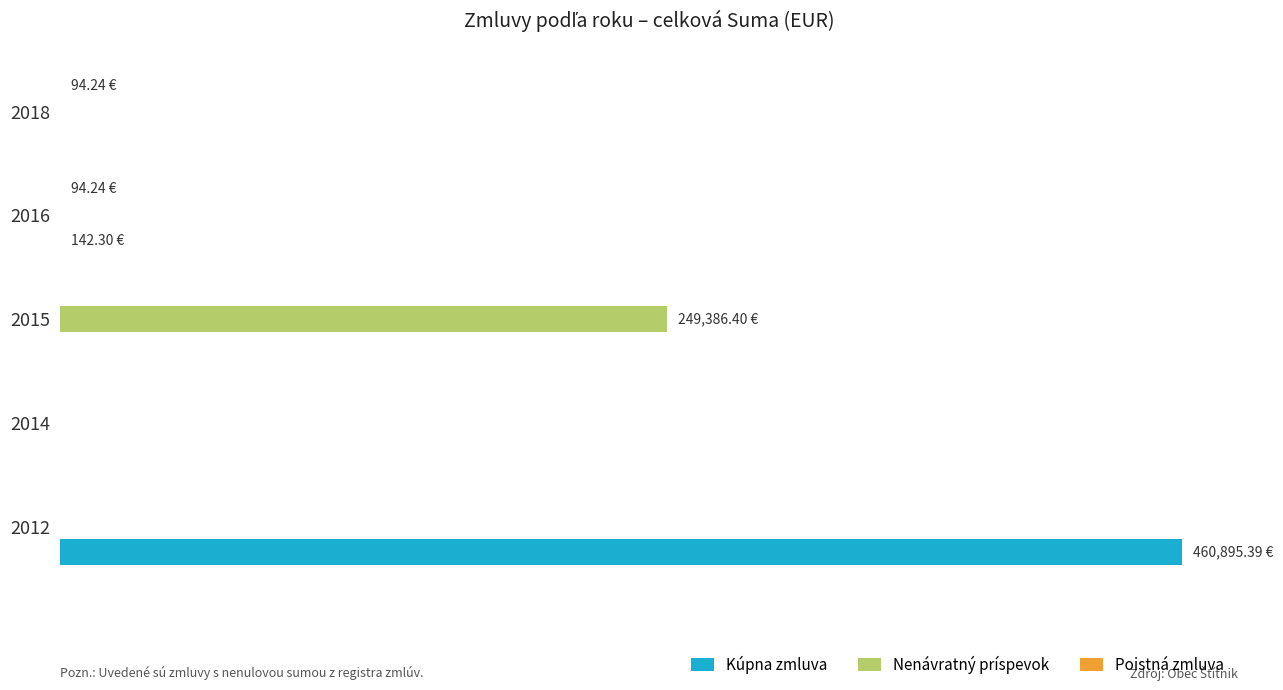

Reading left to right, what are all the values shown in this chart?

Kúpna zmluva: 460895.4	0.0	0.0	142.3	0.0
Nenávratný príspevok: 0.0	0.0	249386.4	0.0	0.0
Poistná zmluva: 0.0	0.0	0.0	94.2	94.2